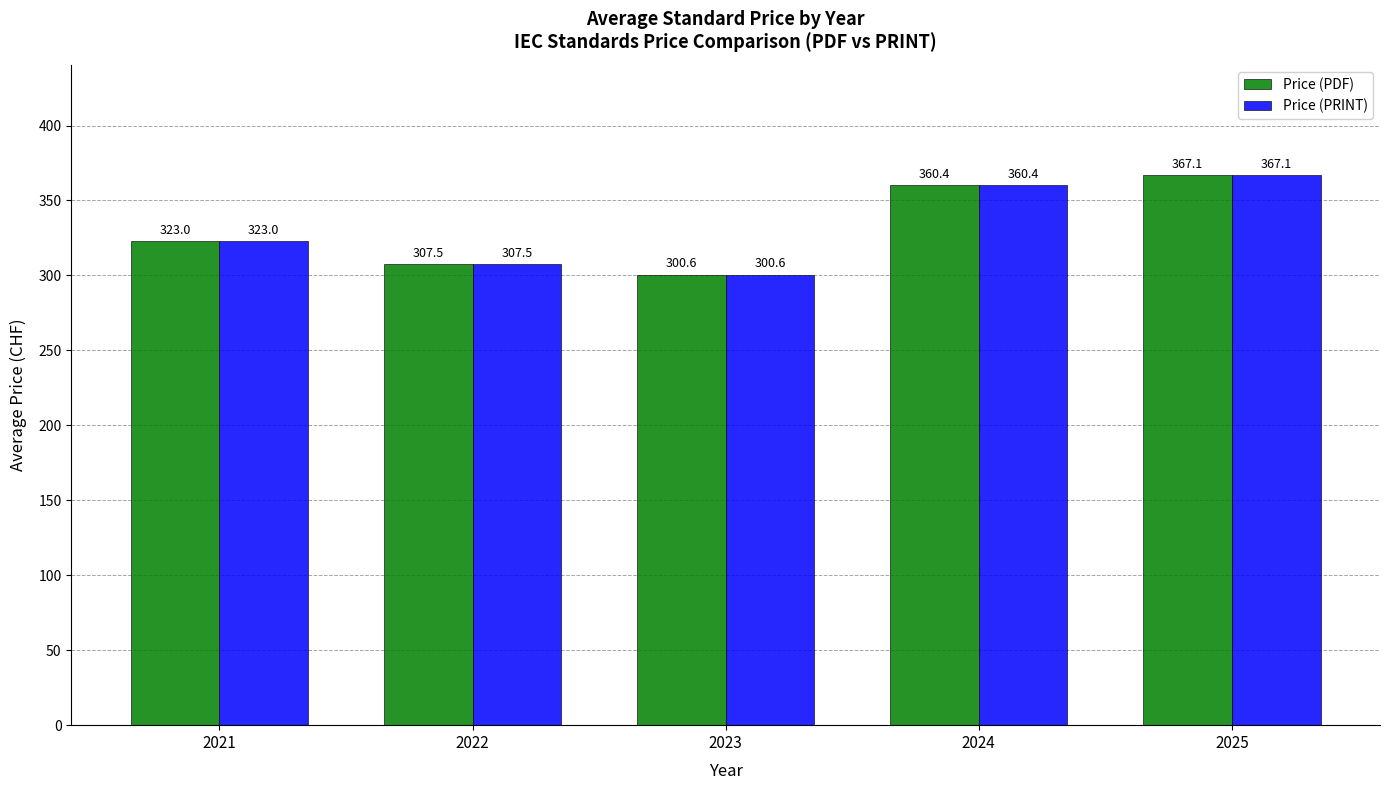

What is the average value of the Price (PRINT) series?

331.7